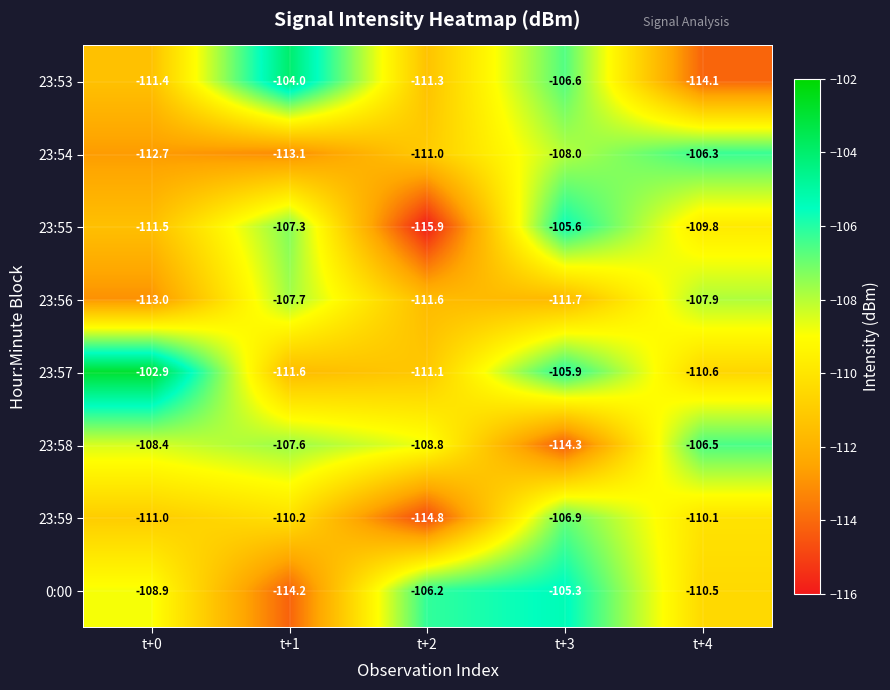

What is the average value of the 23:56 series?

-110.4